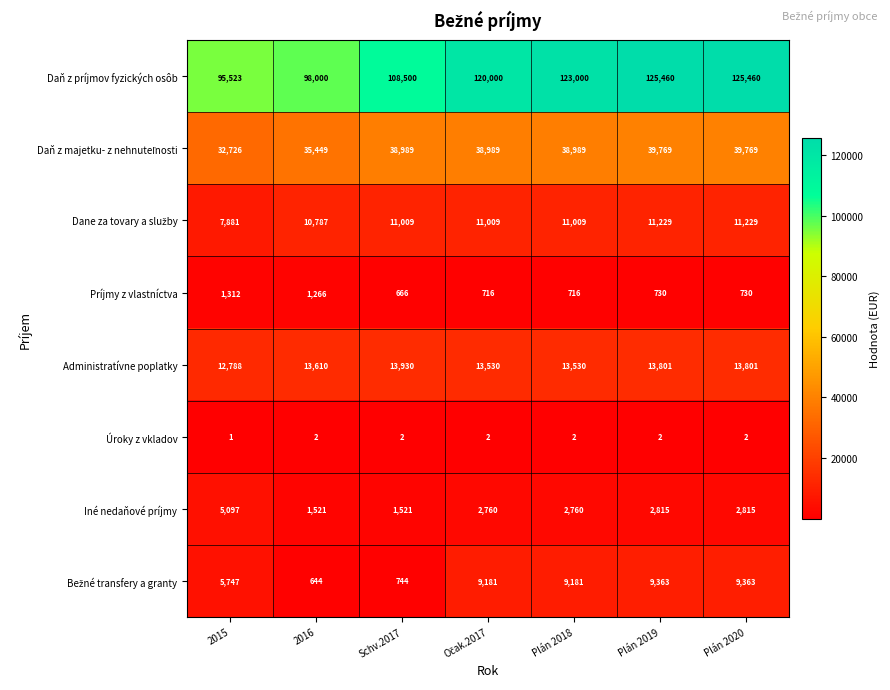

Is it true that Daň z príjmov fyzických osôb equals 125460 at Plán 2020?

True